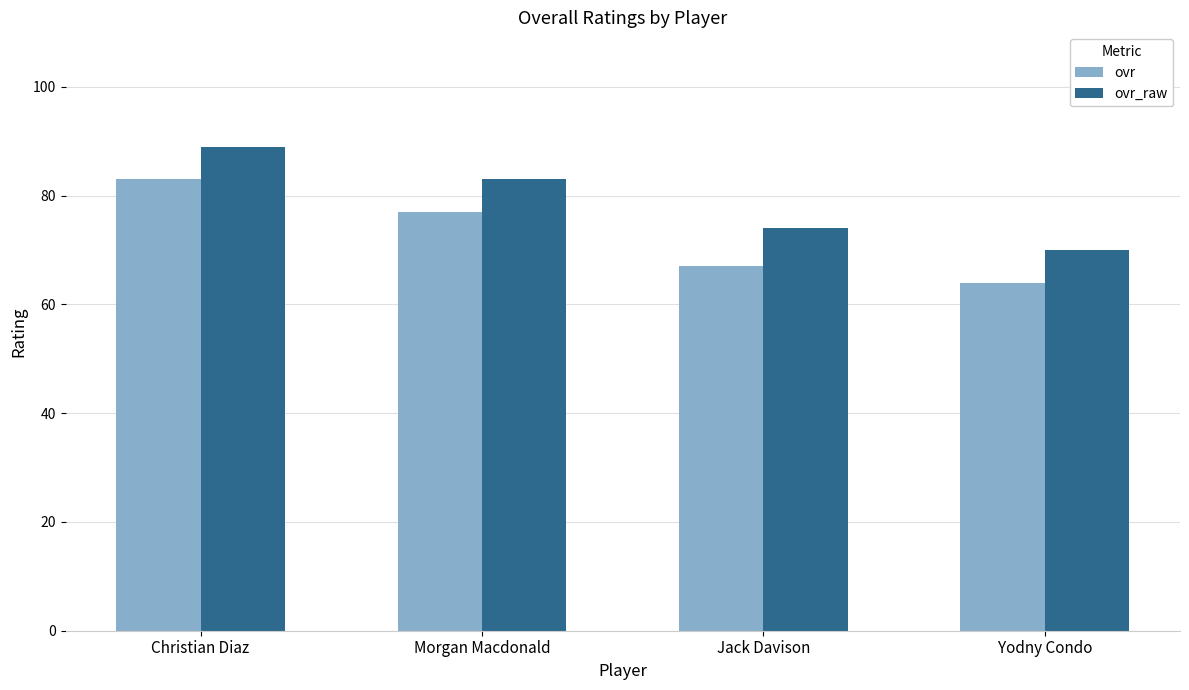

The value of ovr at Jack Davison is 67. True or false?

True